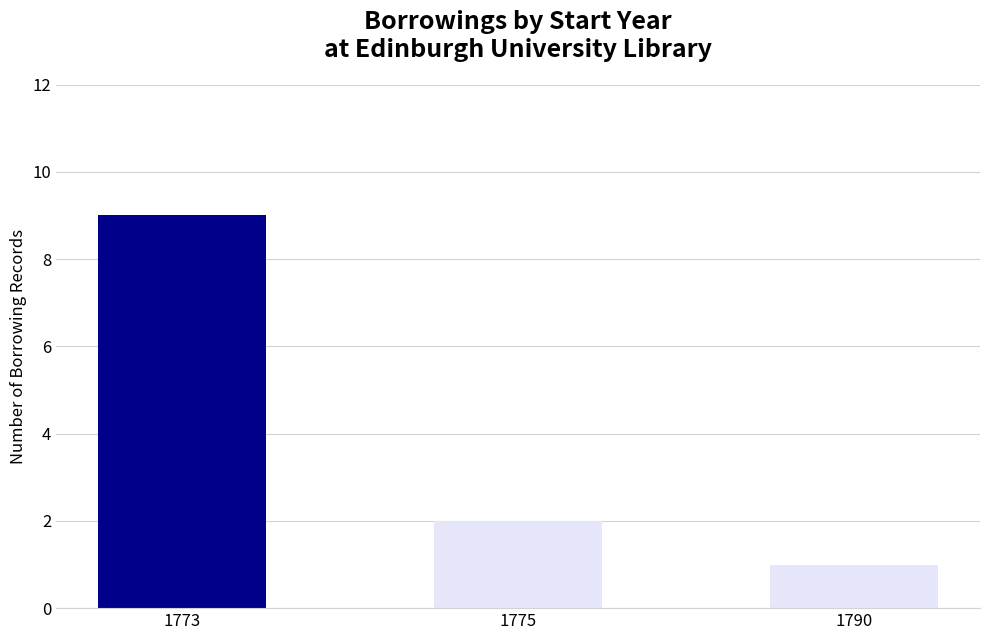

Approximately how many times larger is the value at 1775 compared to 1773?

0.2